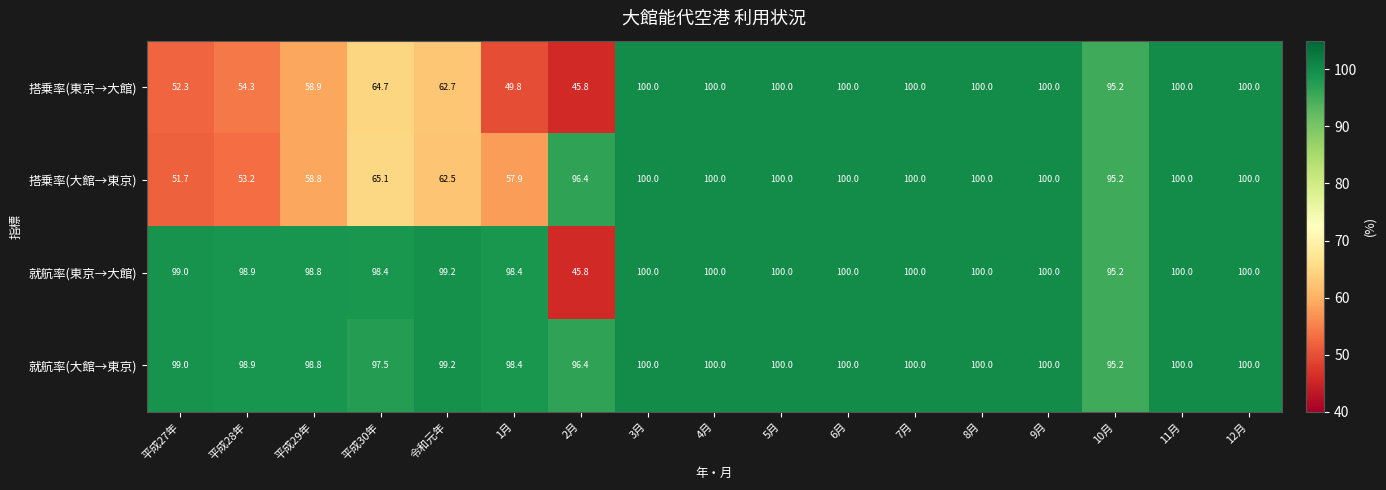

At which label is 搭乗率(東京→大館) closest to 72?

平成30年